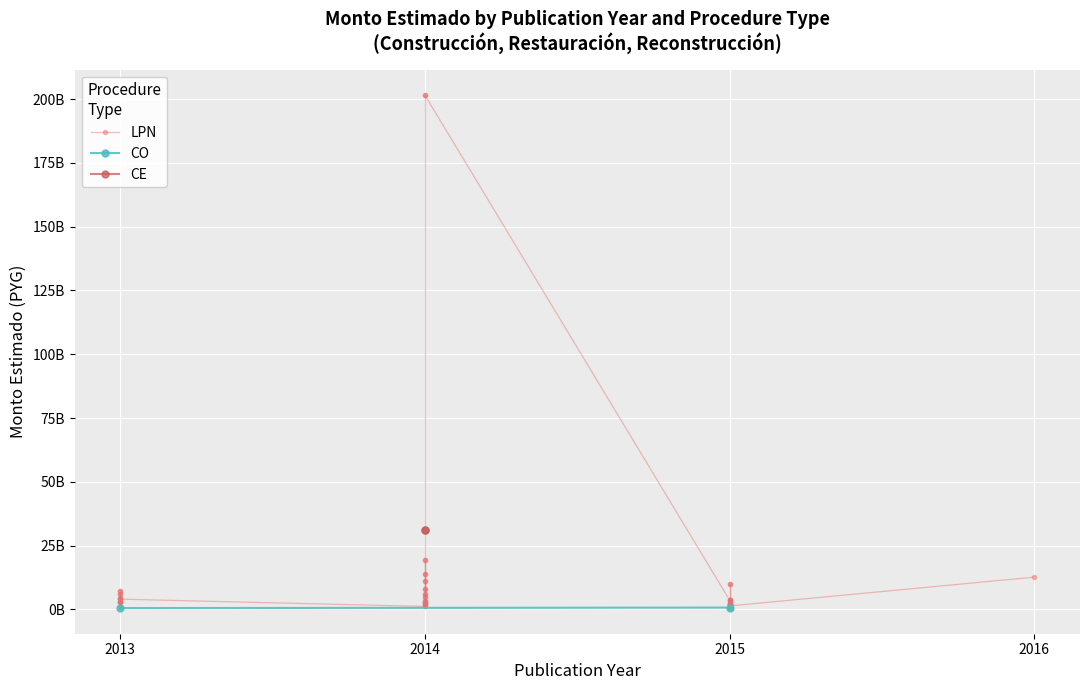

What is the sum of the LPN values at 2013 and 2014?

7488716297